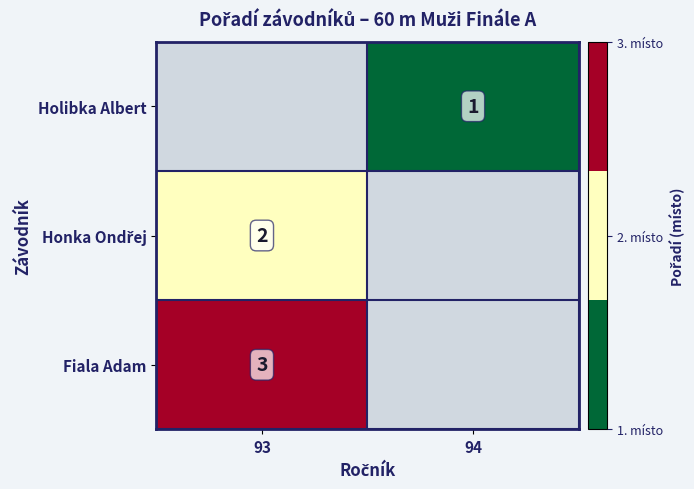

True or false: Fiala Adam has a value of 3 at 93.

True